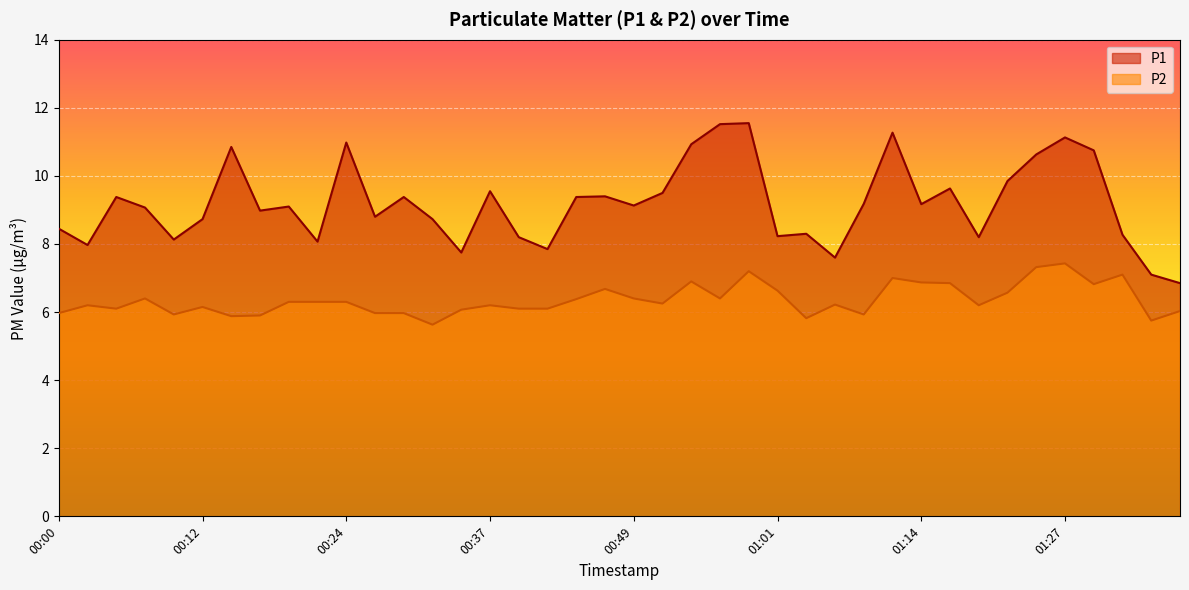

Reading left to right, list all the values displayed in this chart.

P1: 8.4	8.0	9.4	9.1	8.1	8.7	10.8	9.0	9.1	8.1	11.0	8.8	9.4	8.7	7.8	9.6	8.2	7.8	9.4	9.4	9.1	9.5	10.9	11.5	11.6	8.2	8.3	7.6	9.2	11.3	9.2	9.6	8.2	9.8	10.6	11.1	10.8	8.3	7.1	6.8
P2: 6.0	6.2	6.1	6.4	5.9	6.2	5.9	5.9	6.3	6.3	6.3	6.0	6.0	5.6	6.1	6.2	6.1	6.1	6.4	6.7	6.4	6.2	6.9	6.4	7.2	6.6	5.8	6.2	5.9	7.0	6.9	6.8	6.2	6.6	7.3	7.4	6.8	7.1	5.8	6.0